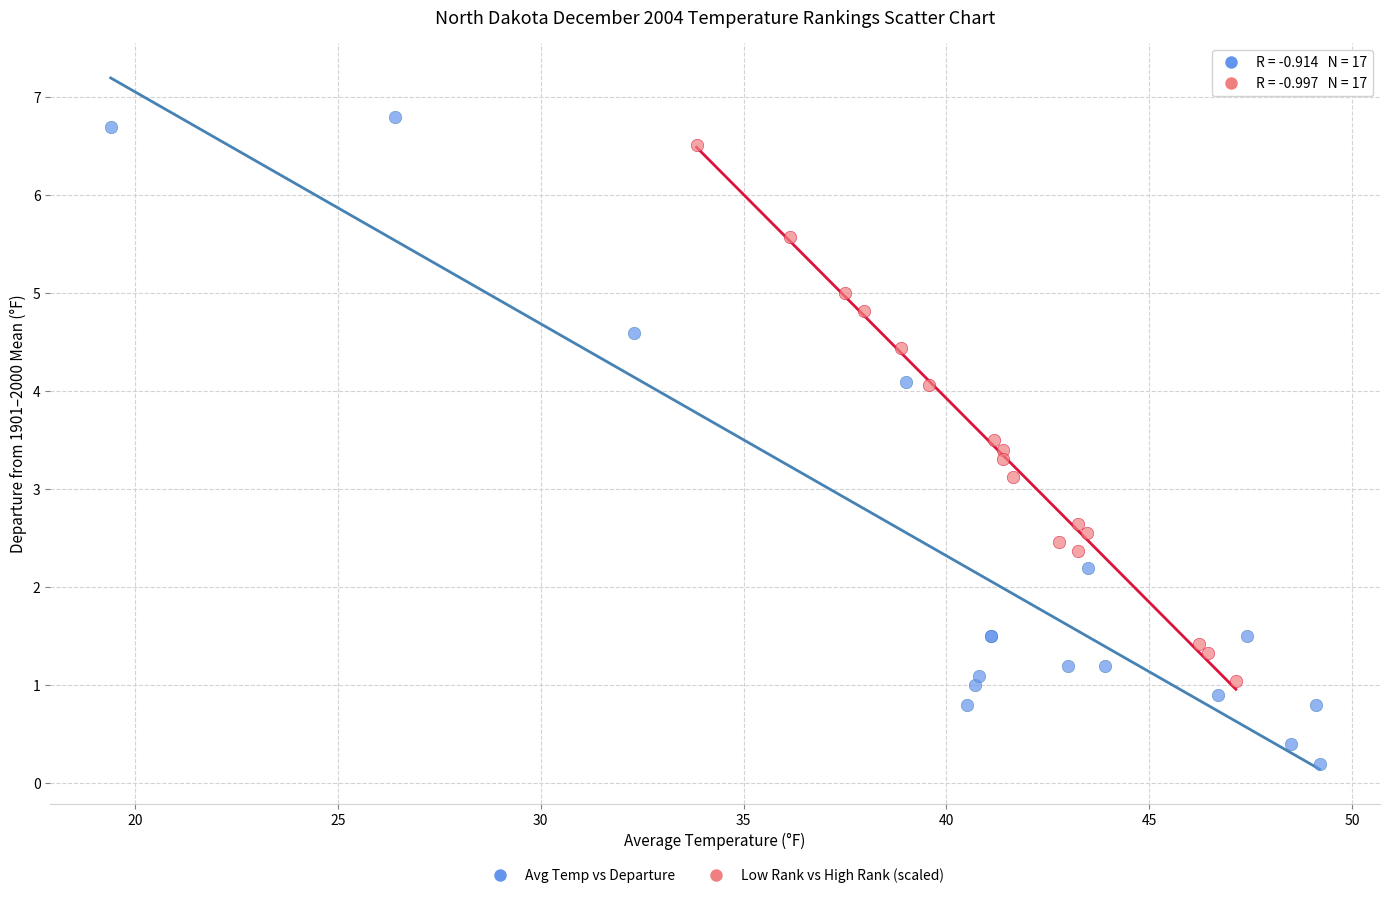

Which series has the widest spread of Y values?

Avg Temp vs Departure